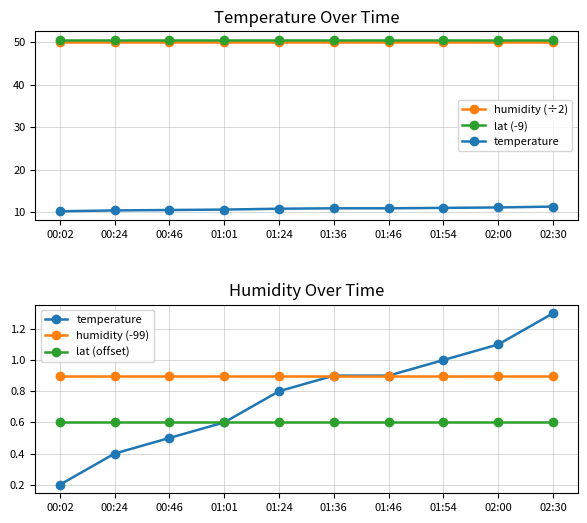

Which series changed the most between 00:24 and 01:46?

temperature